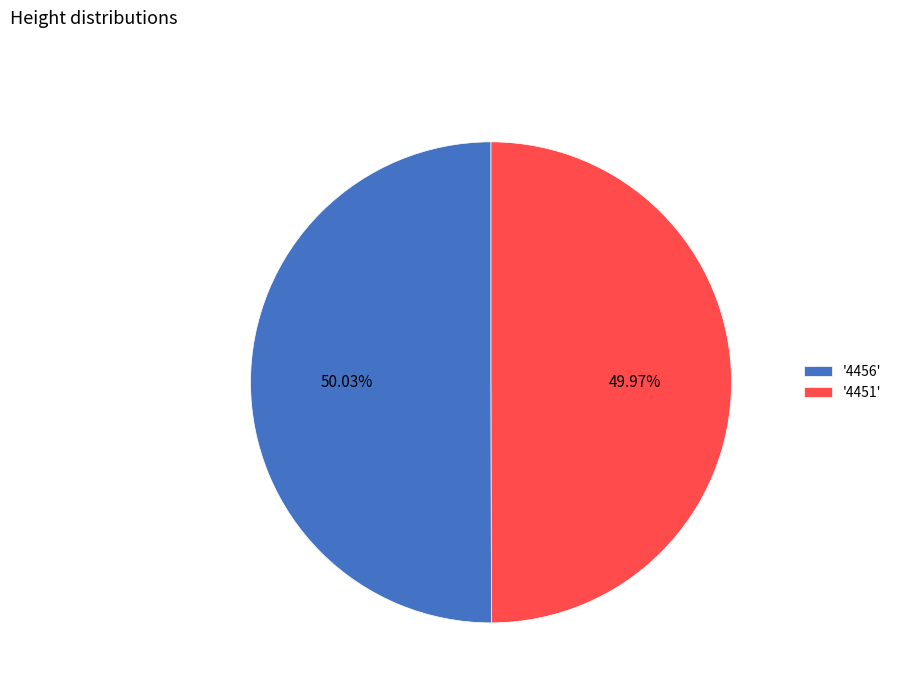

Approximately how many times larger is the value at '4451' compared to '4456'?

1.0